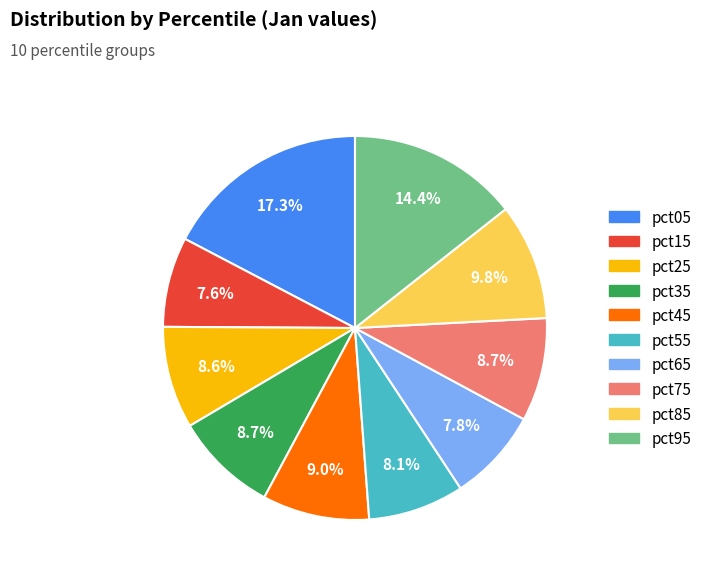

To the nearest percent, what is the difference between the largest and smallest slice percentages?

10%